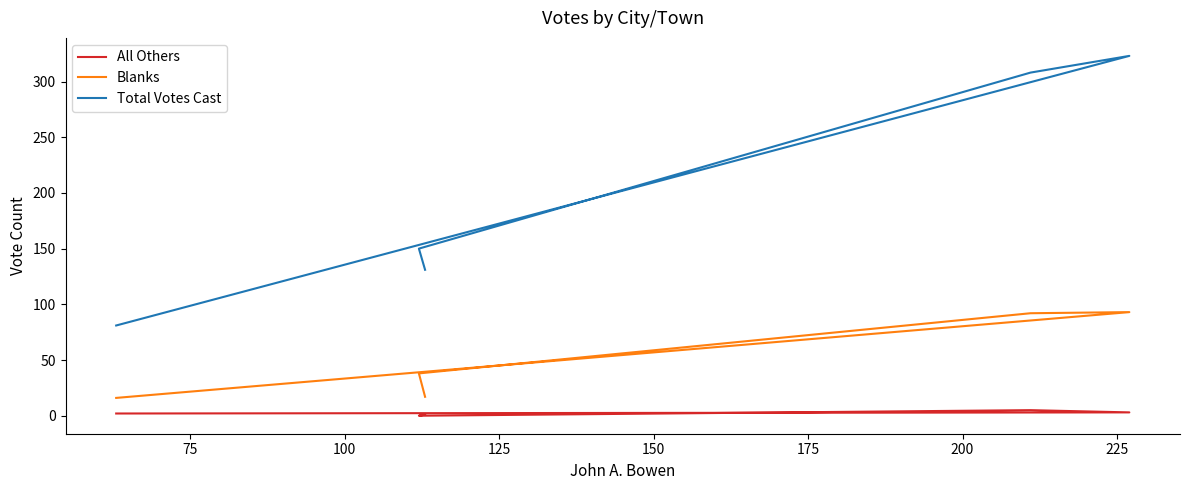

What is the sum of all Total Votes Cast values?

993